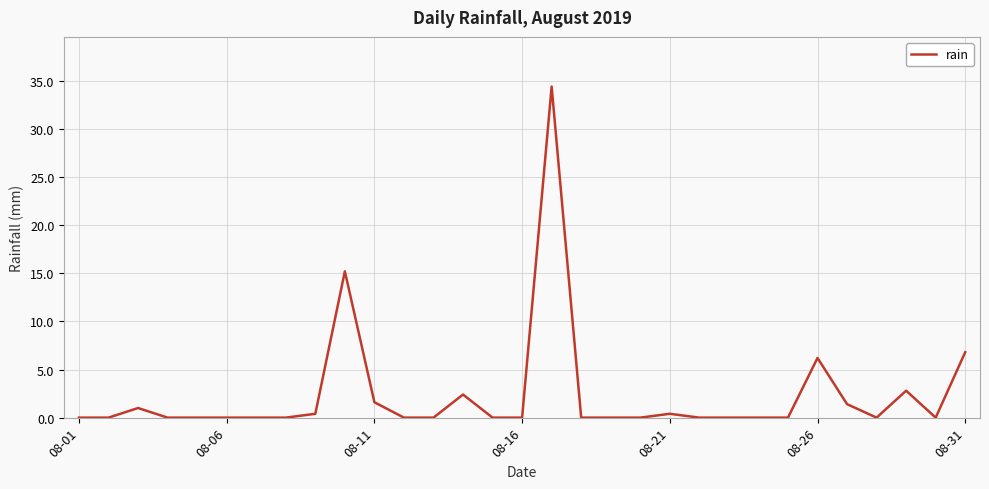

What is the difference between the maximum and minimum values?

34.4